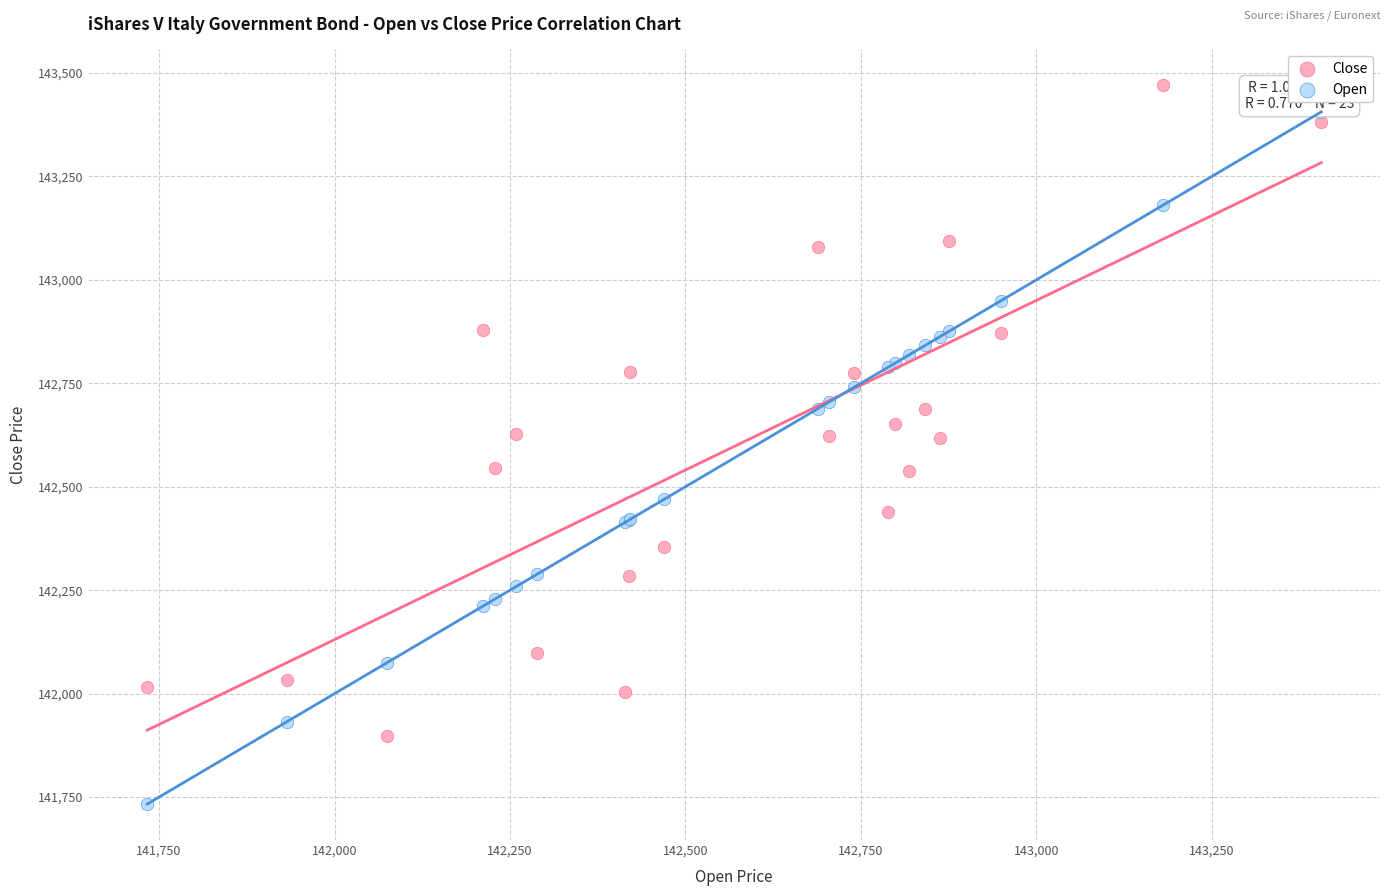

What is the X range (max minus min) for the scatter plot?

1673